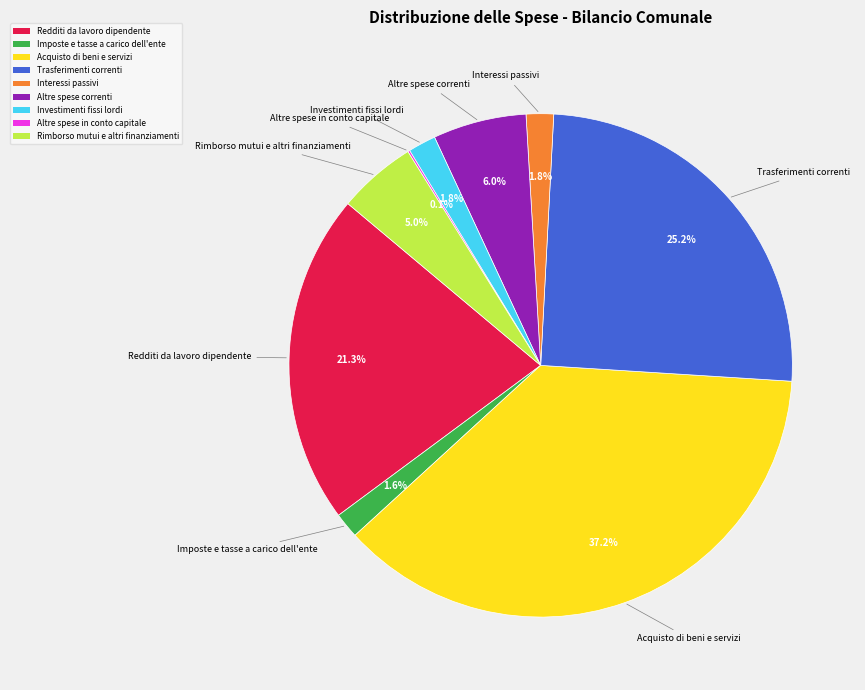

To the nearest percent, what is the combined percentage of Redditi da lavoro dipendente and Interessi passivi?

23%